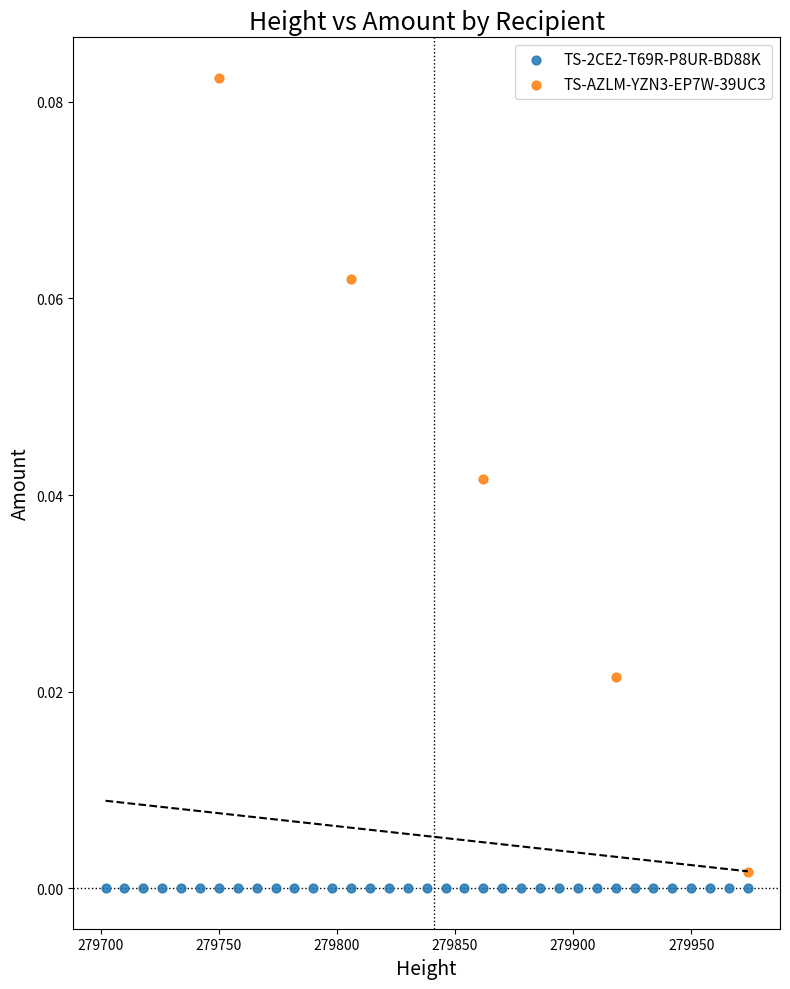

Which series reaches the maximum Y coordinate?

TS-AZLM-YZN3-EP7W-39UC3